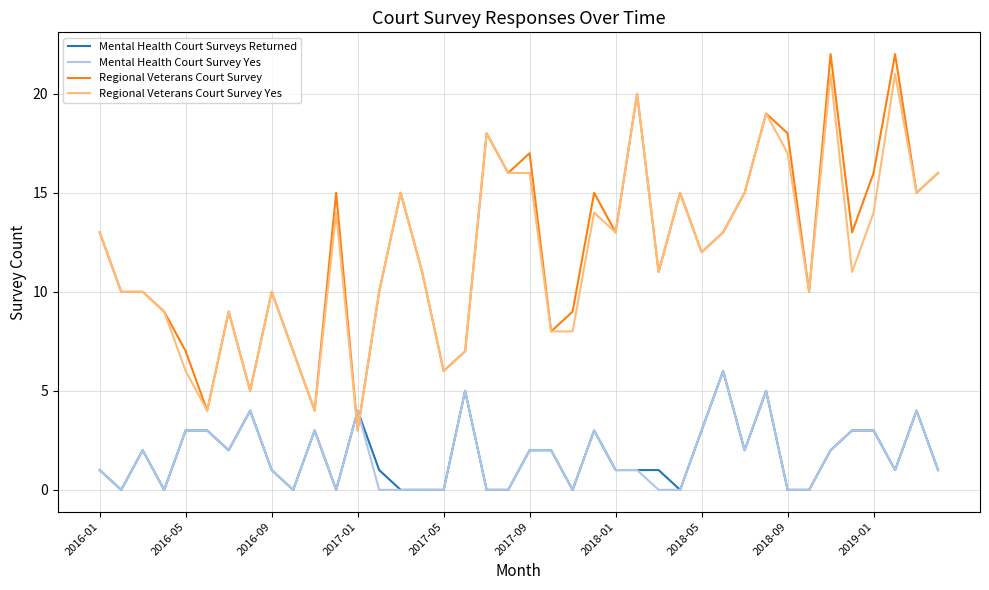

What is the maximum value for Mental Health Court Surveys Returned?

6